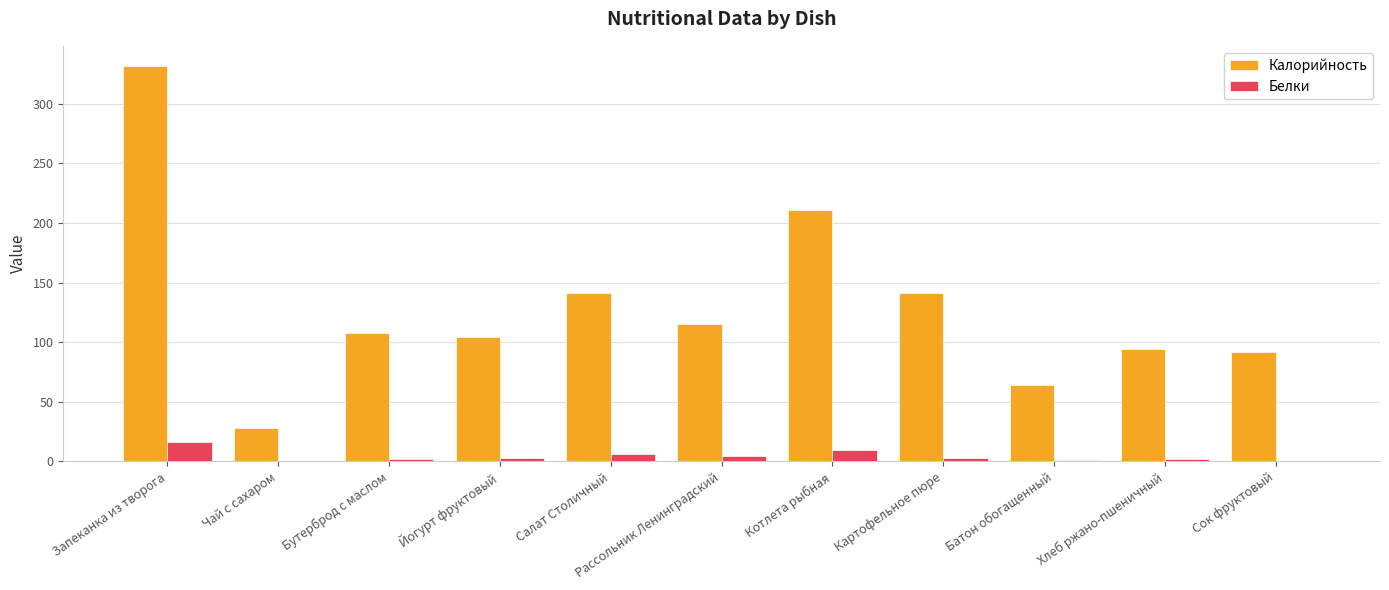

What is the total value across all series at Котлета рыбная?

220.7